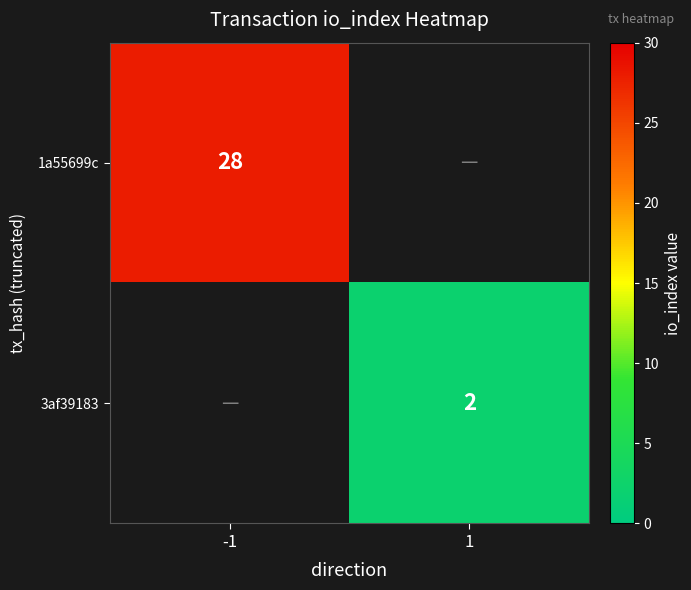

What is the total value across all series at 1?

2